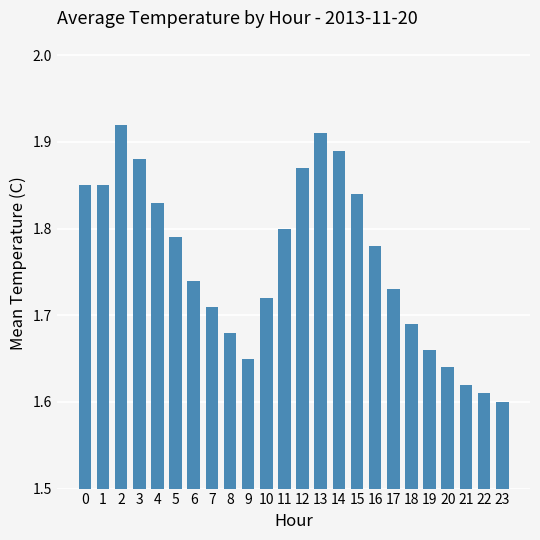

Are the bars grouped side by side (vs. stacked)?

No